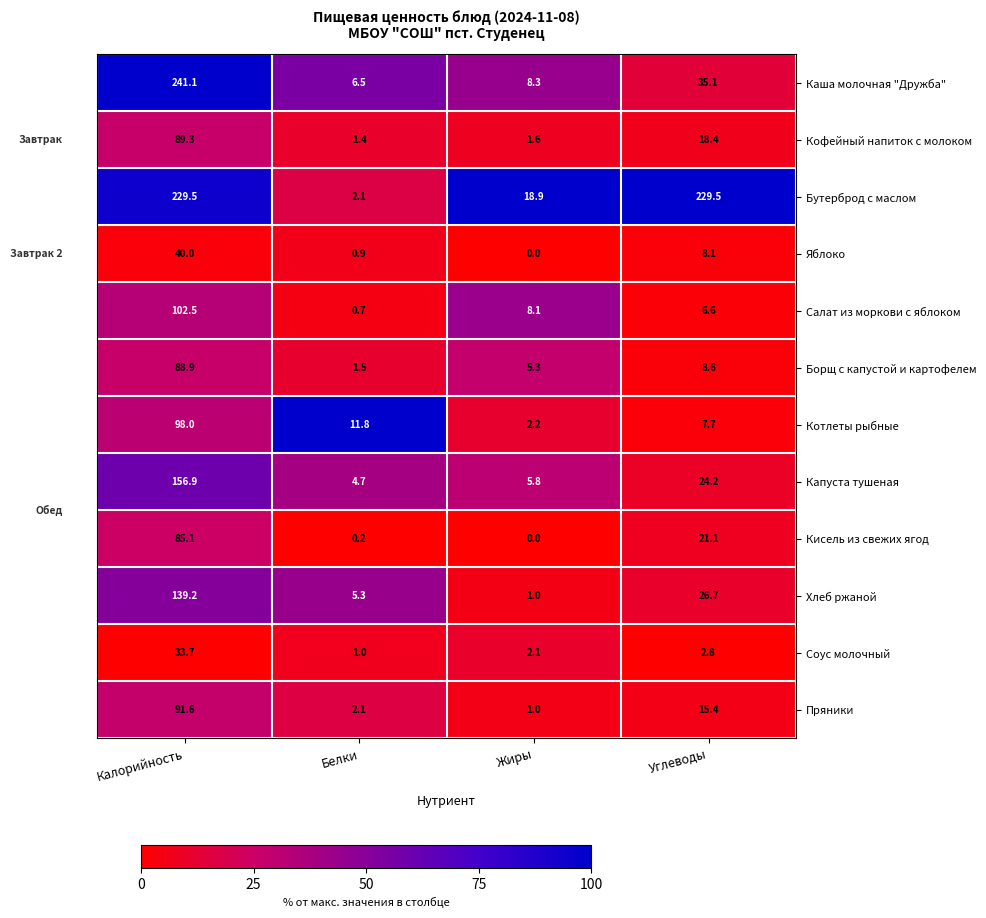

At how many categories does at least one series exceed 58?

2